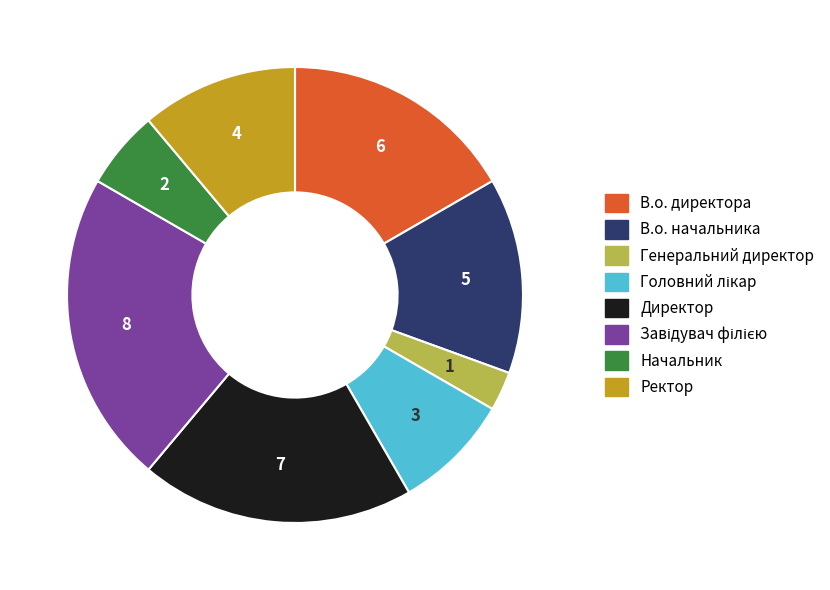

Is there any slice that represents more than half of the pie?

No